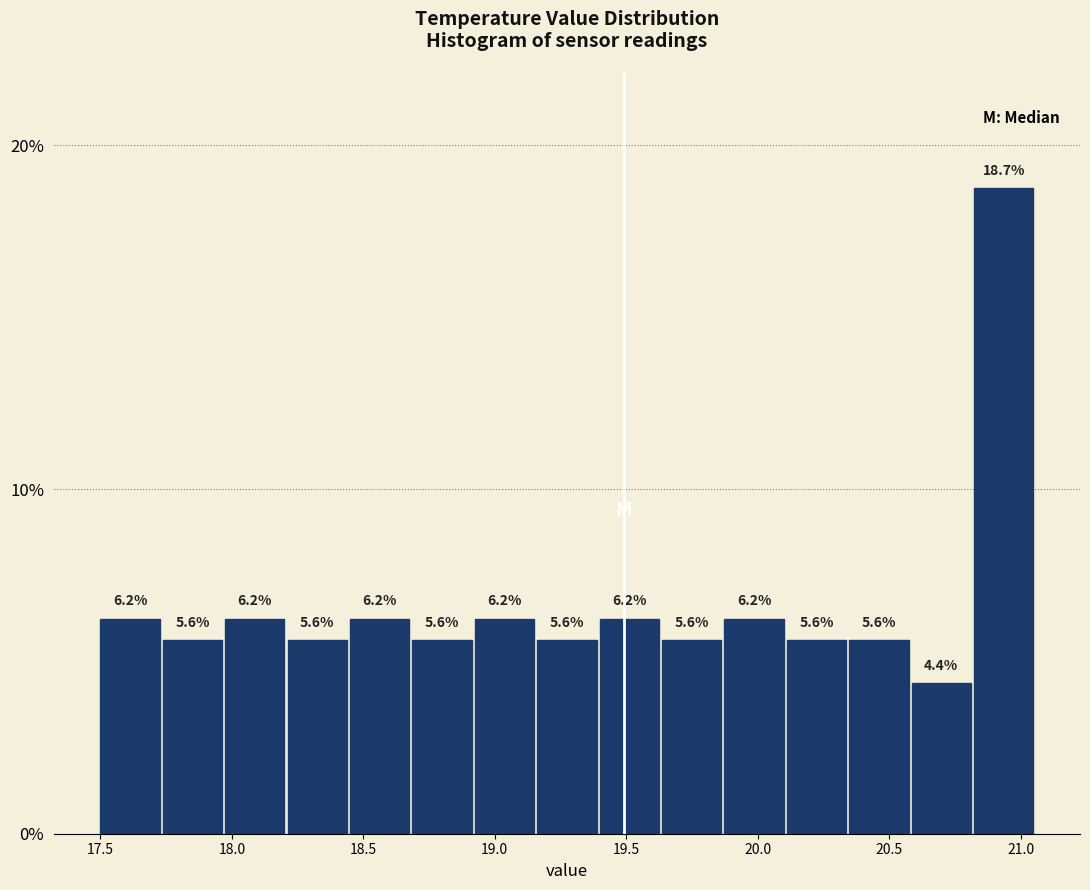

Over which range of the x-axis is the bar tallest?

20.80 to 21.05